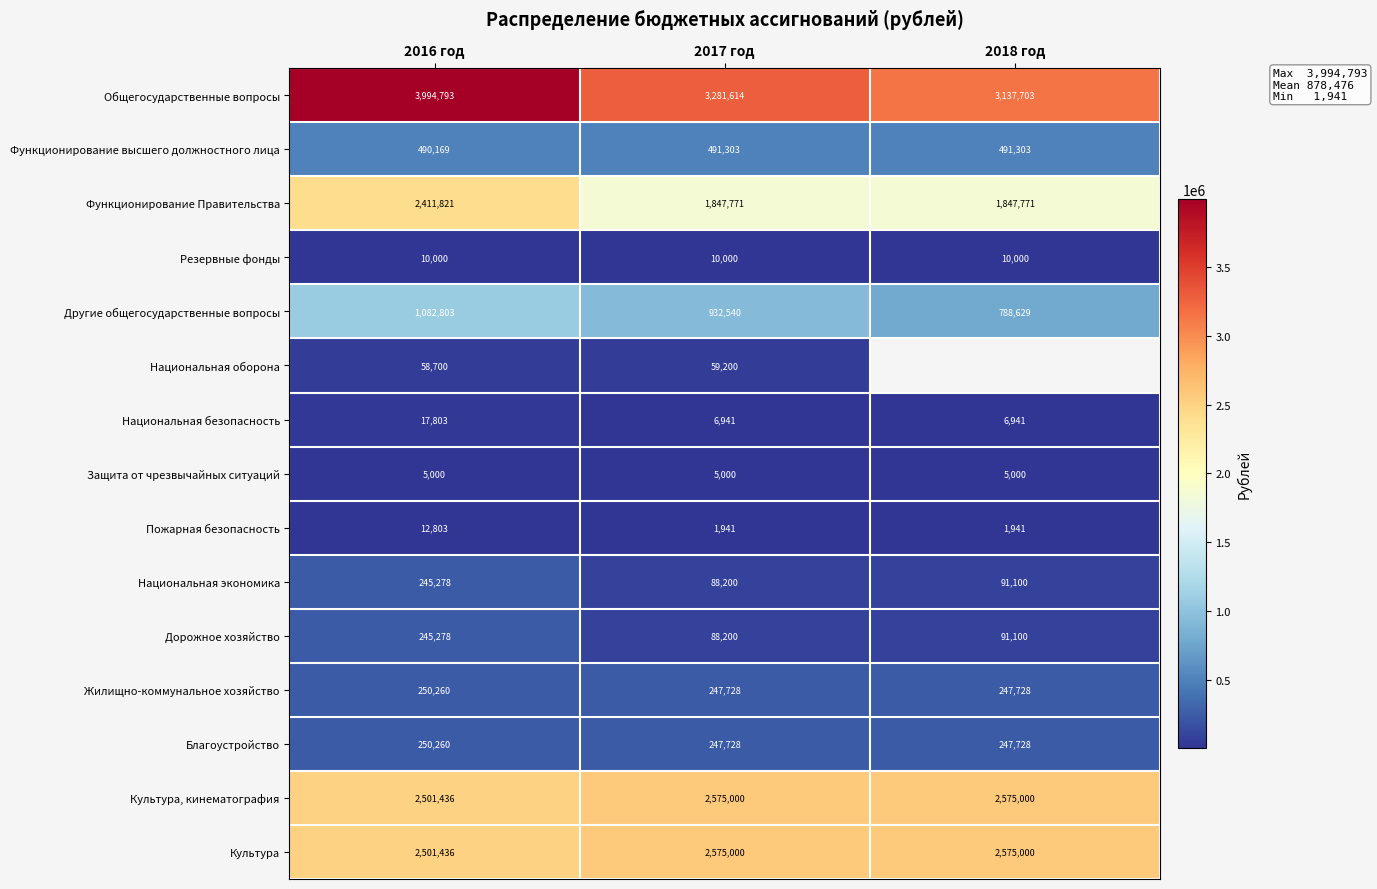

At which category is the sum across all series the highest?

2016 год